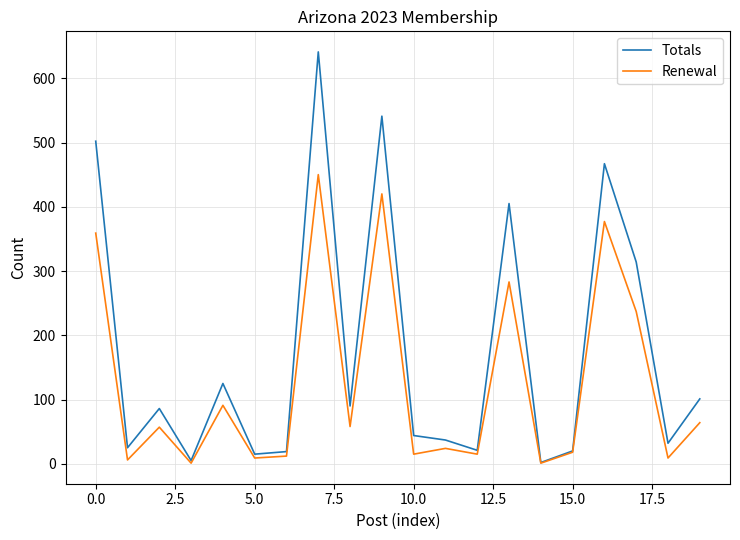

List the series in order of their overall mean, lowest first.

Renewal, Totals